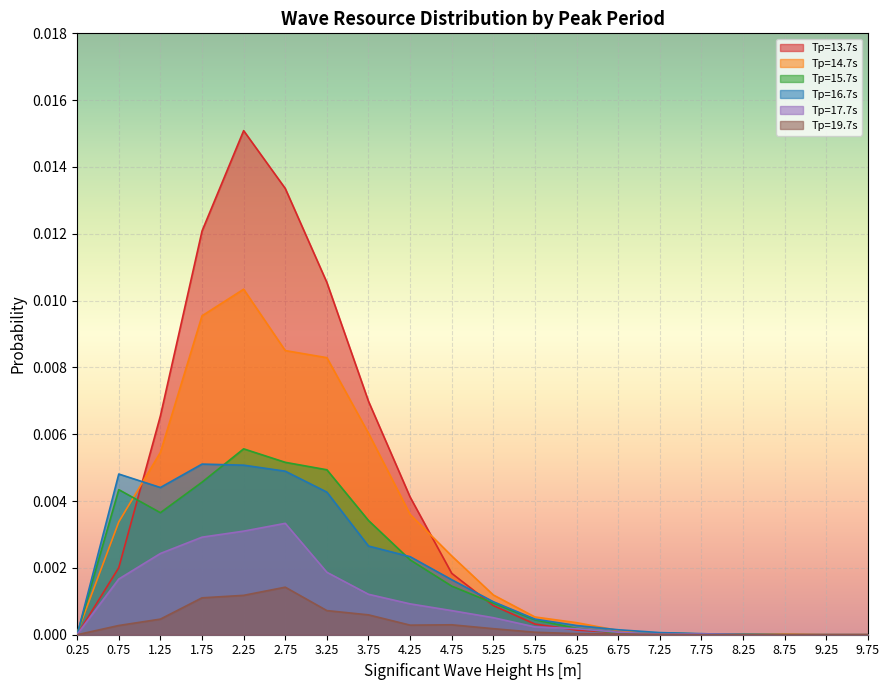

Reading left to right, transcribe all the data shown in this chart.

Tp=13.7s: 0.25=0.0	0.75=0.0	1.25=0.0	1.75=0.0	2.25=0.0	2.75=0.0	3.25=0.0	3.75=0.0	4.25=0.0	4.75=0.0	5.25=0.0	5.75=0.0	6.25=0.0	6.75=0.0	7.25=0.0	7.75=0.0	8.25=0.0	8.75=0.0	9.25=0.0	9.75=0.0
Tp=14.7s: 0.25=0.0	0.75=0.0	1.25=0.0	1.75=0.0	2.25=0.0	2.75=0.0	3.25=0.0	3.75=0.0	4.25=0.0	4.75=0.0	5.25=0.0	5.75=0.0	6.25=0.0	6.75=0.0	7.25=0.0	7.75=0.0	8.25=0.0	8.75=0.0	9.25=0.0	9.75=0.0
Tp=15.7s: 0.25=0.0	0.75=0.0	1.25=0.0	1.75=0.0	2.25=0.0	2.75=0.0	3.25=0.0	3.75=0.0	4.25=0.0	4.75=0.0	5.25=0.0	5.75=0.0	6.25=0.0	6.75=0.0	7.25=0.0	7.75=0.0	8.25=0.0	8.75=0.0	9.25=0.0	9.75=0.0
Tp=16.7s: 0.25=0.0	0.75=0.0	1.25=0.0	1.75=0.0	2.25=0.0	2.75=0.0	3.25=0.0	3.75=0.0	4.25=0.0	4.75=0.0	5.25=0.0	5.75=0.0	6.25=0.0	6.75=0.0	7.25=0.0	7.75=0.0	8.25=0.0	8.75=0.0	9.25=0.0	9.75=0.0
Tp=17.7s: 0.25=0.0	0.75=0.0	1.25=0.0	1.75=0.0	2.25=0.0	2.75=0.0	3.25=0.0	3.75=0.0	4.25=0.0	4.75=0.0	5.25=0.0	5.75=0.0	6.25=0.0	6.75=0.0	7.25=0.0	7.75=0.0	8.25=0.0	8.75=0.0	9.25=0.0	9.75=0.0
Tp=19.7s: 0.25=0.0	0.75=0.0	1.25=0.0	1.75=0.0	2.25=0.0	2.75=0.0	3.25=0.0	3.75=0.0	4.25=0.0	4.75=0.0	5.25=0.0	5.75=0.0	6.25=0.0	6.75=0.0	7.25=0.0	7.75=0.0	8.25=0.0	8.75=0.0	9.25=0.0	9.75=0.0